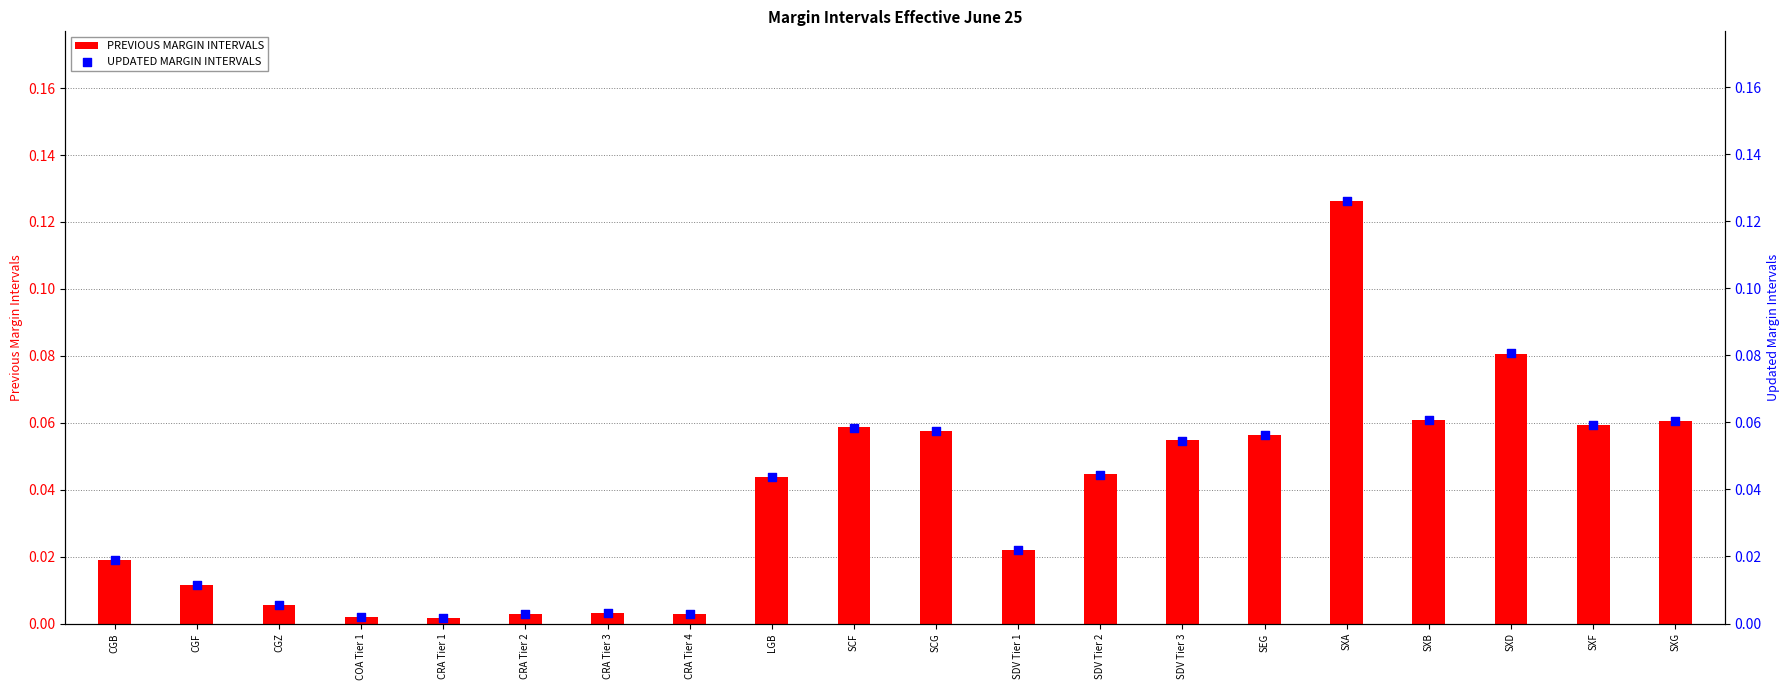

Which series reaches the maximum Y coordinate?

PREVIOUS MARGIN INTERVALS